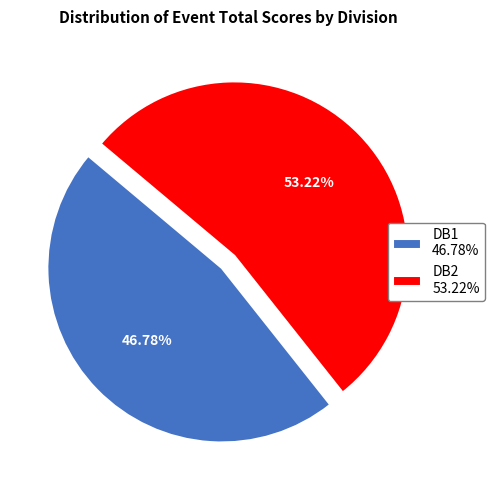

To the nearest percent, what portion does DB1 represent?

47%